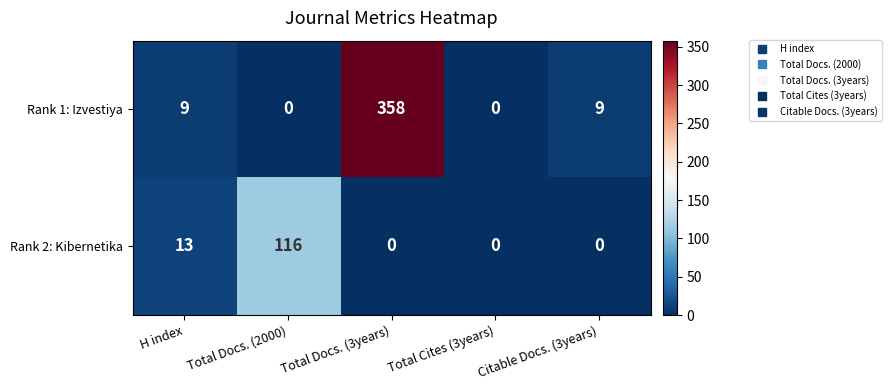

Rank the series by their maximum value, from highest to lowest.

Rank 1: Izvestiya, Rank 2: Kibernetika